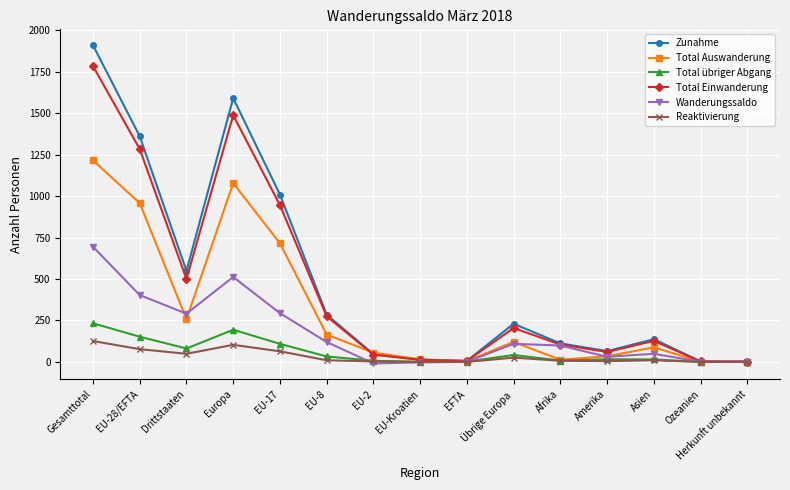

The value of Total übriger Abgang at Gesamttotal is 233. True or false?

True